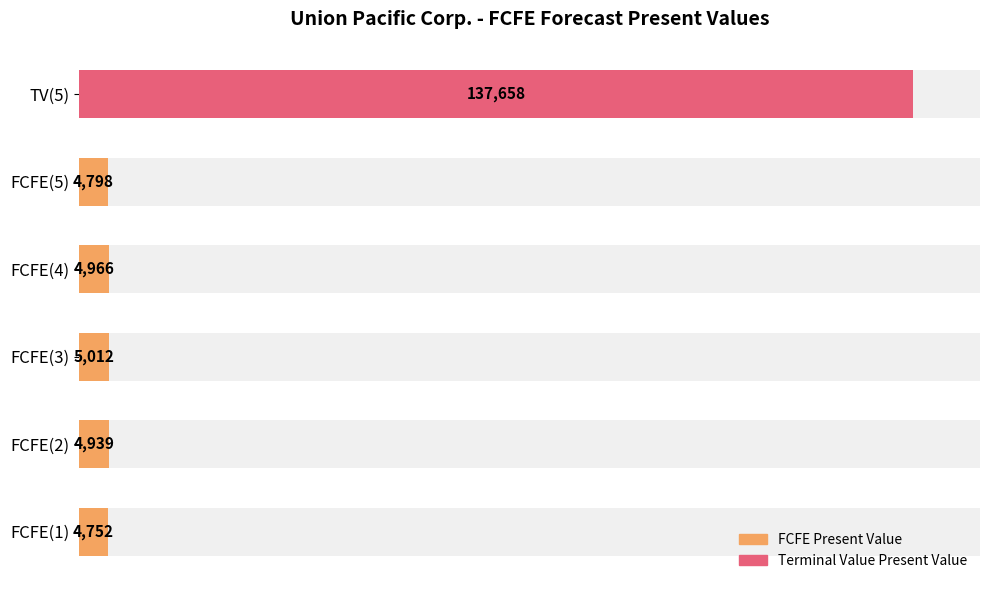

Reading left to right, extract all data points from this chart.

4752	4939	5012	4966	4798	137658